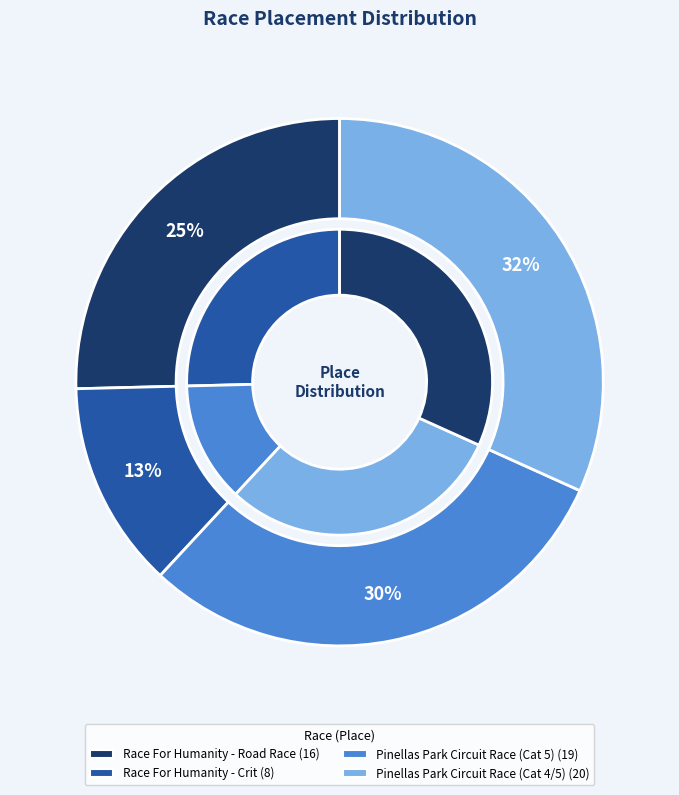

To the nearest percent, what is the average slice percentage?

25%